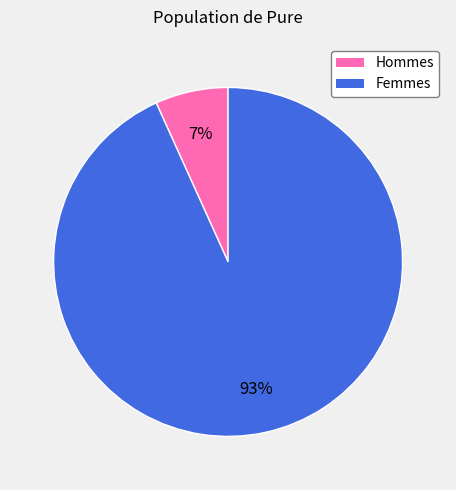

To the nearest percent, what is the difference between the largest and smallest slice percentages?

86%